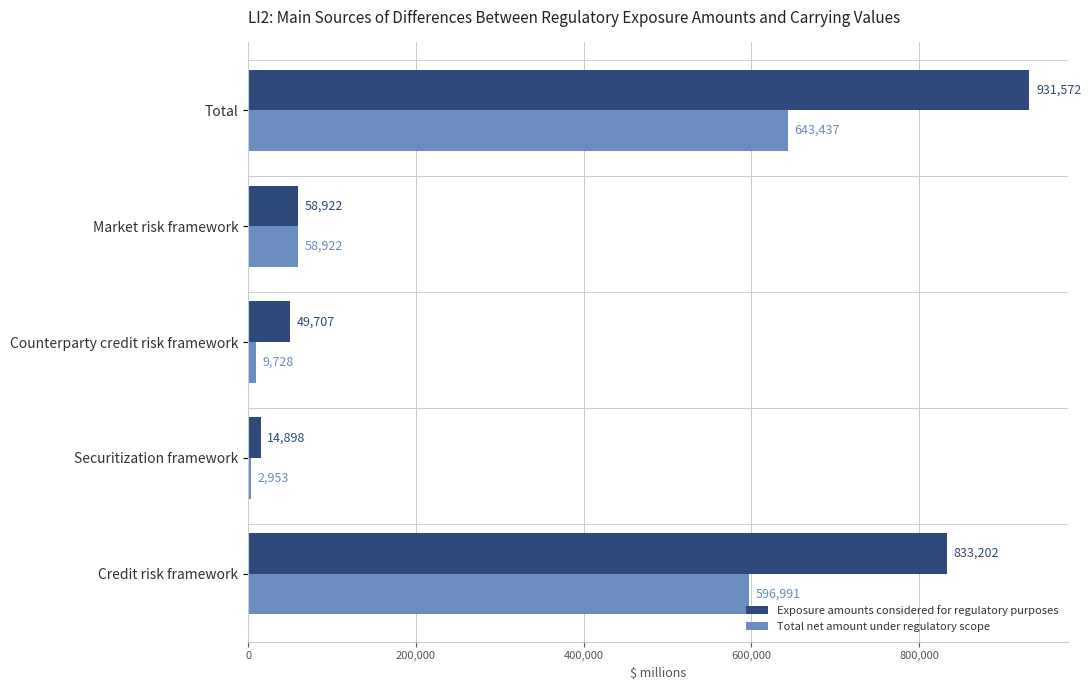

The value of Total net amount under regulatory scope at Market risk framework is 101912. True or false?

False